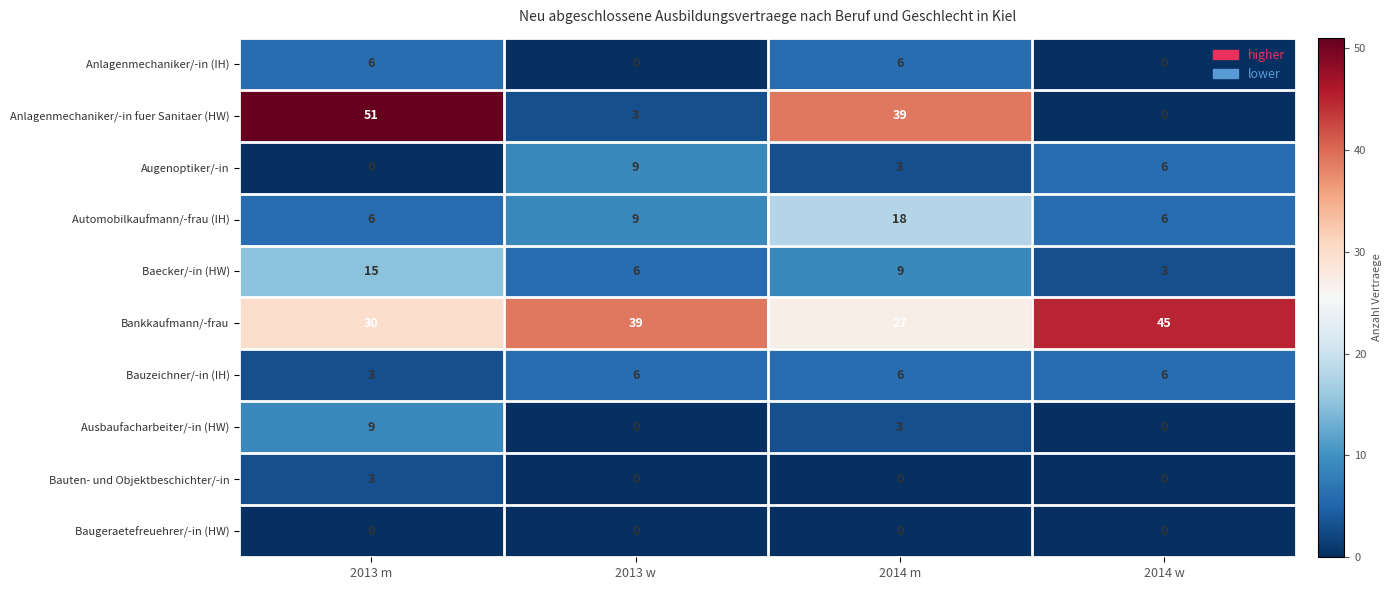

What is the spread (max minus min) of values at 2014 w?

45